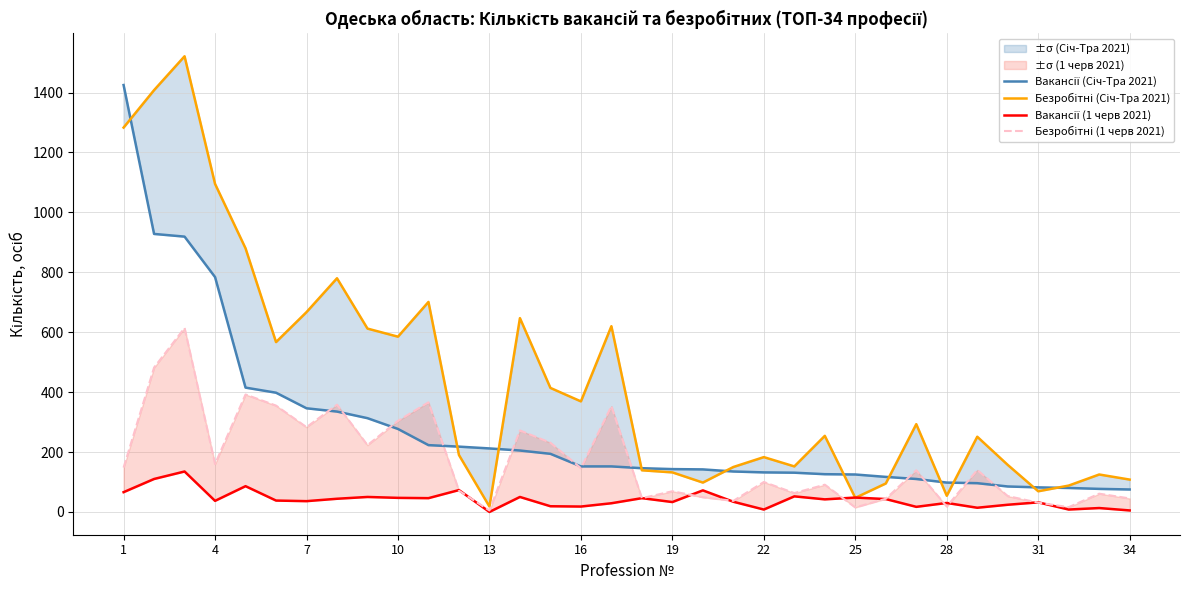

How many data points in Безробітні (1 черв 2021) are less than 139?

17